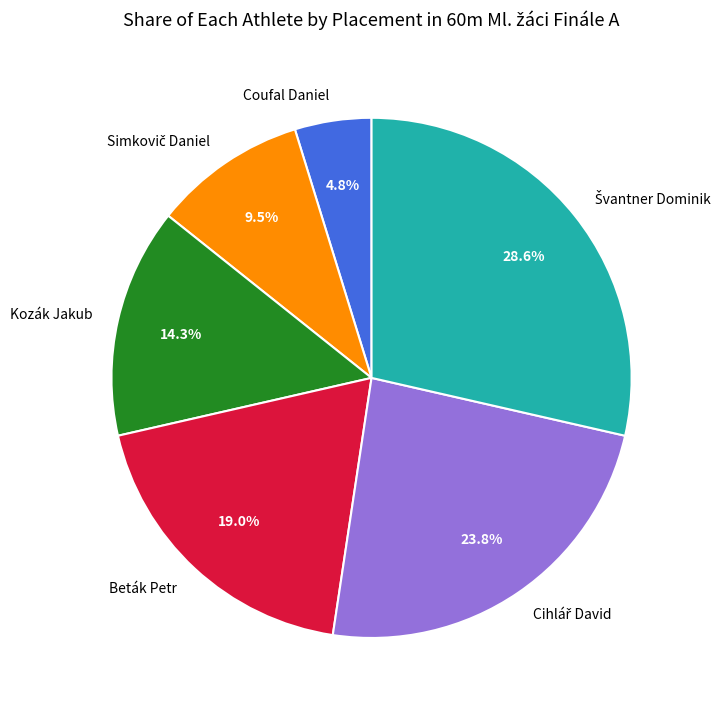

To the nearest percent, what is the difference between the largest and smallest slice percentages?

24%